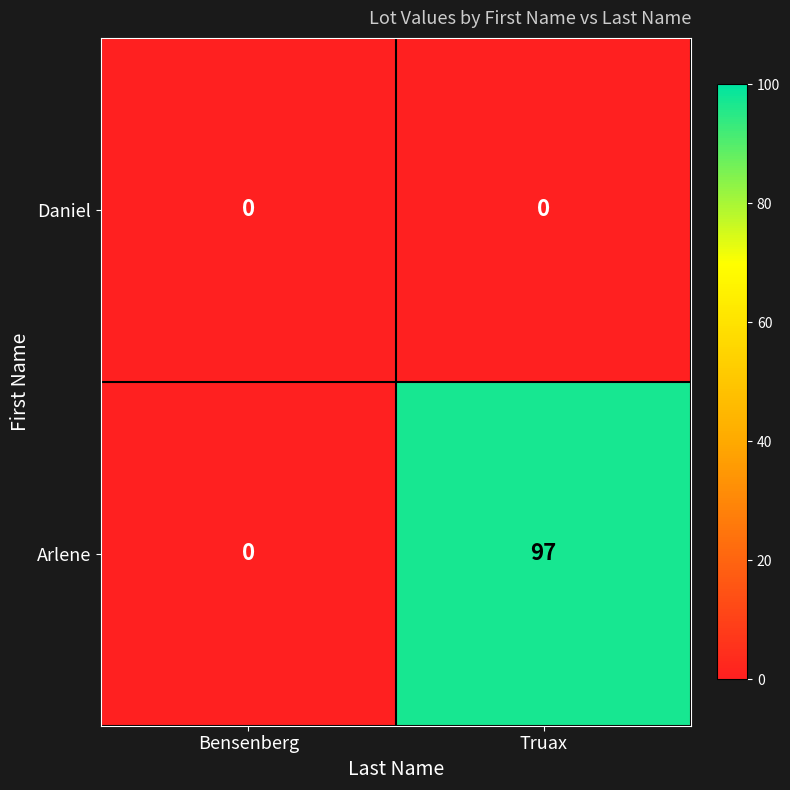

Reading left to right, extract all data points from this chart.

Daniel: 0	0
Arlene: 0	97